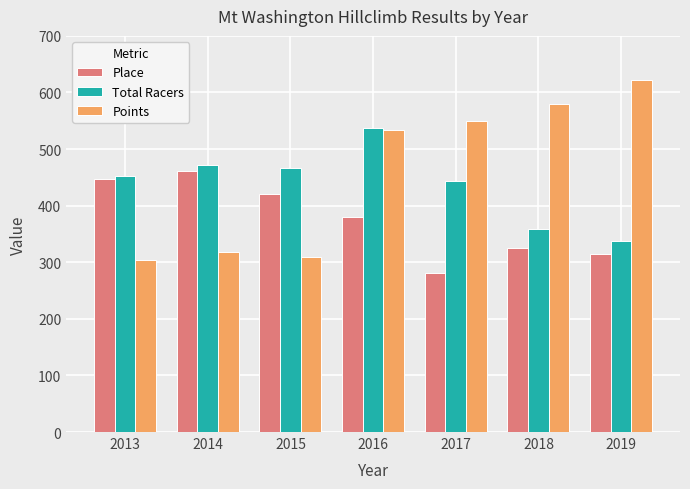

At which label does Points reach its peak?

2019